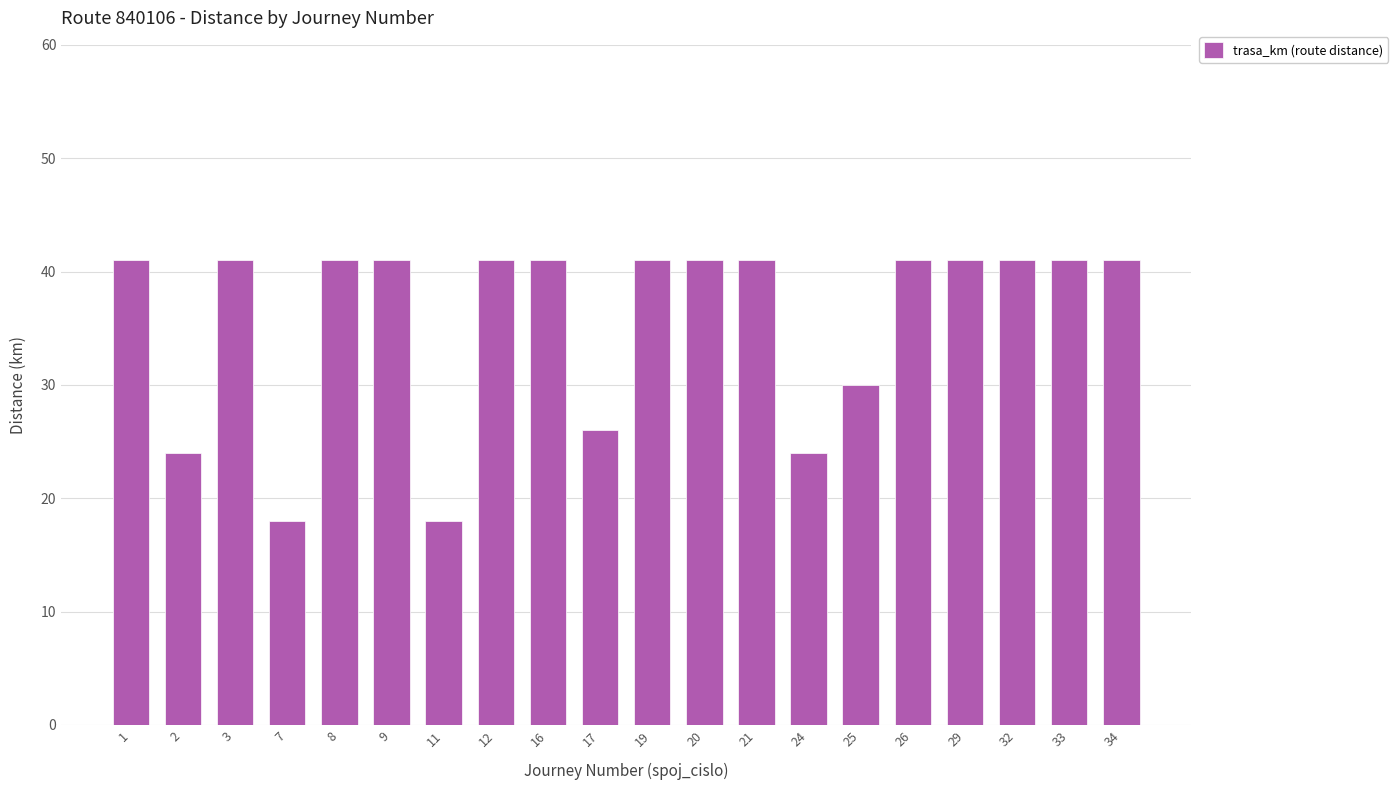

Between 7 and 20, which is larger?

20